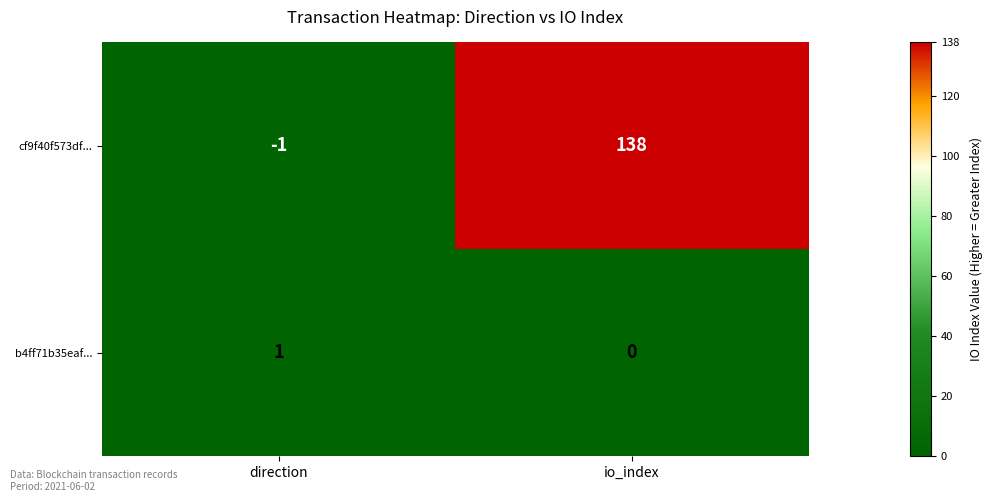

At which label does b4ff71b35eaf... reach its peak?

direction